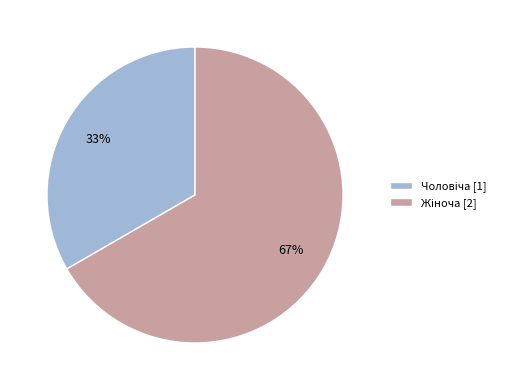

Is there any slice that represents more than half of the pie?

Yes